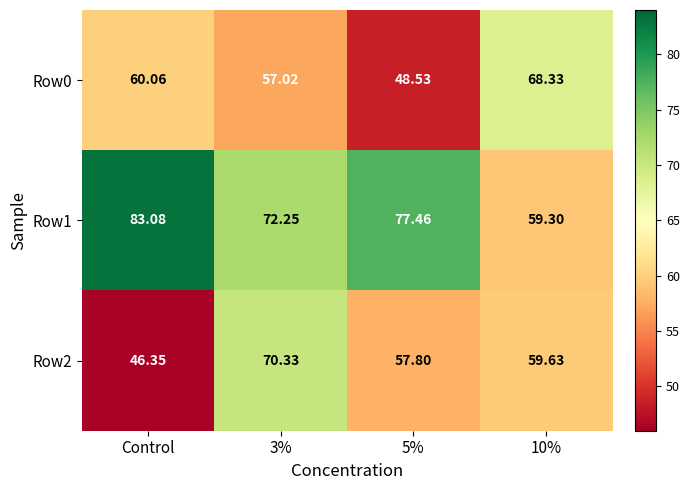

Which category has the highest value across all series?

Control